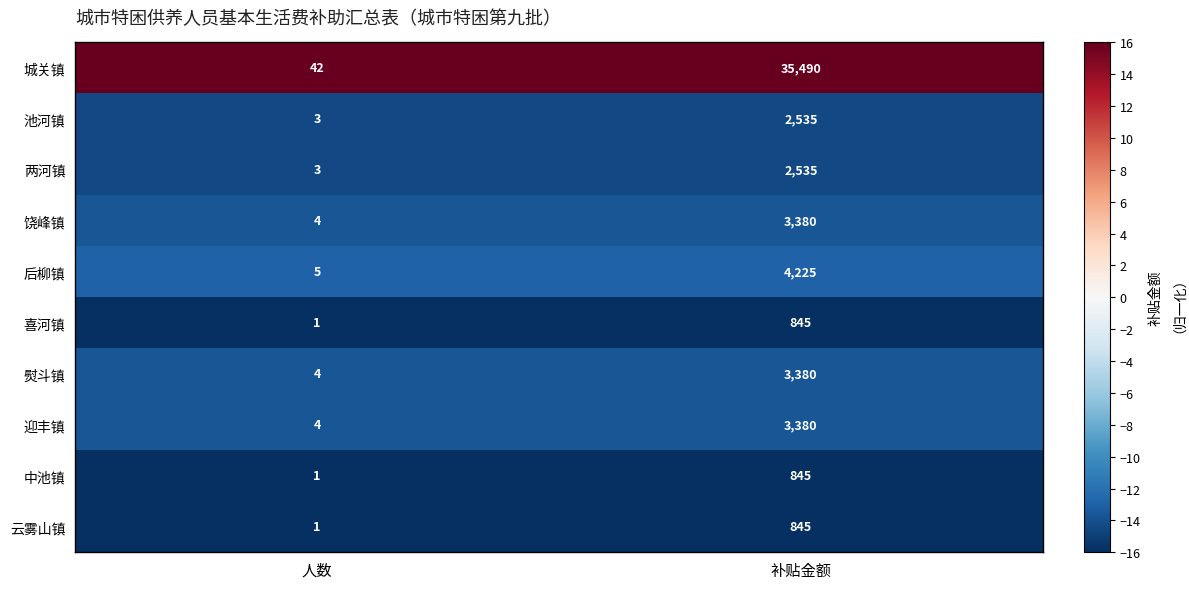

What is the smallest value displayed?

1